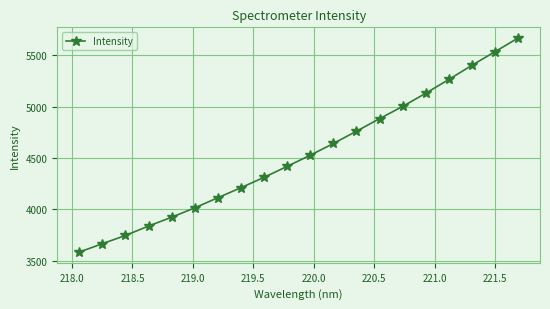

What is the smallest value displayed?

3583.6